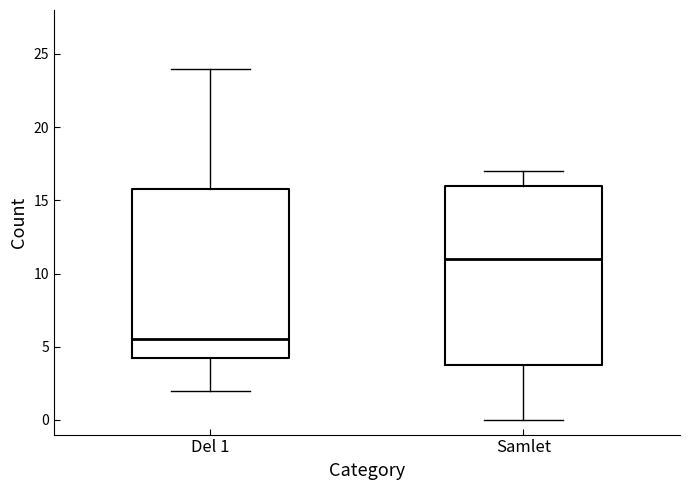

Comparing the boxes themselves (not the whiskers), which one is the tallest?

Samlet